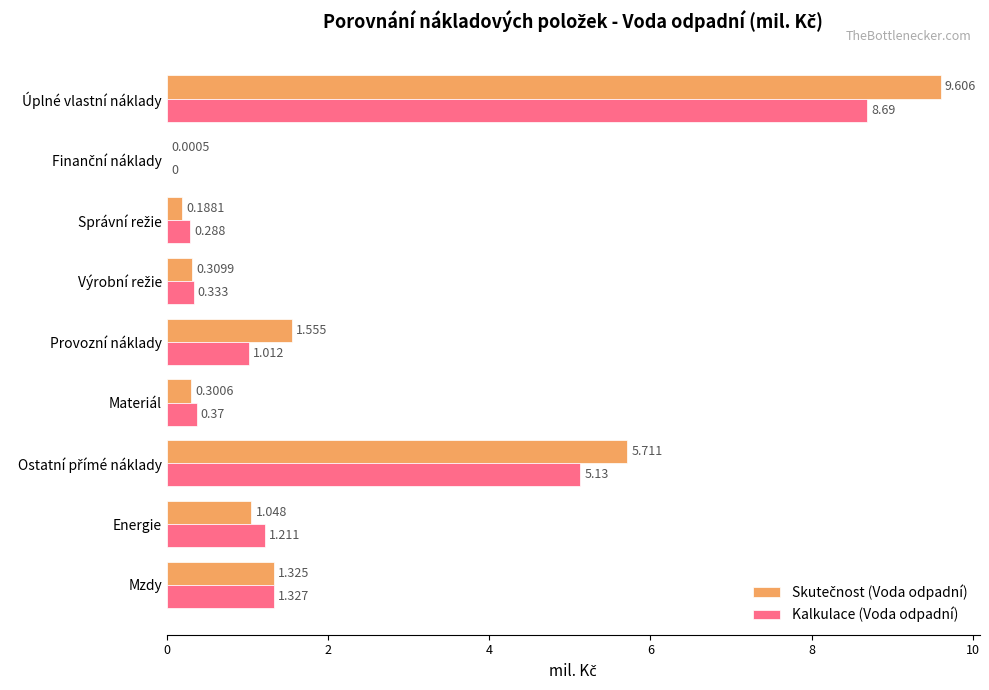

Which series changed the most between Mzdy and Provozní náklady?

Kalkulace (Voda odpadní)